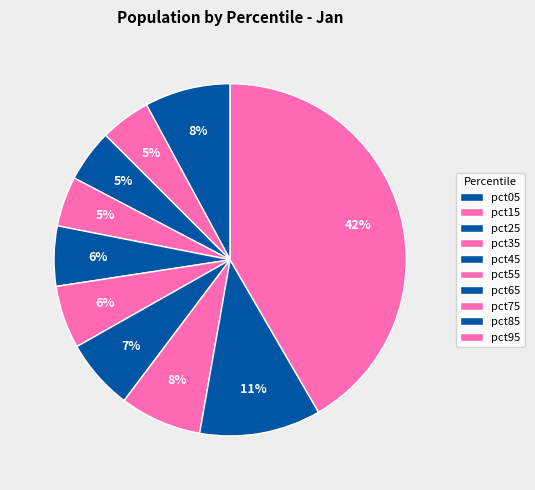

To the nearest percent, what is the difference between the largest and smallest slice percentages?

37%